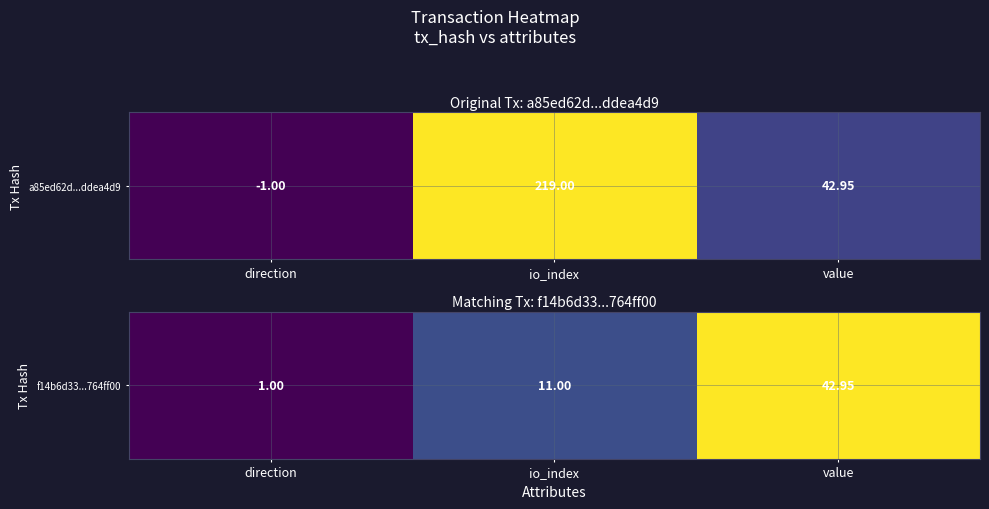

List the labels in order of value, largest first.

value, io_index, direction